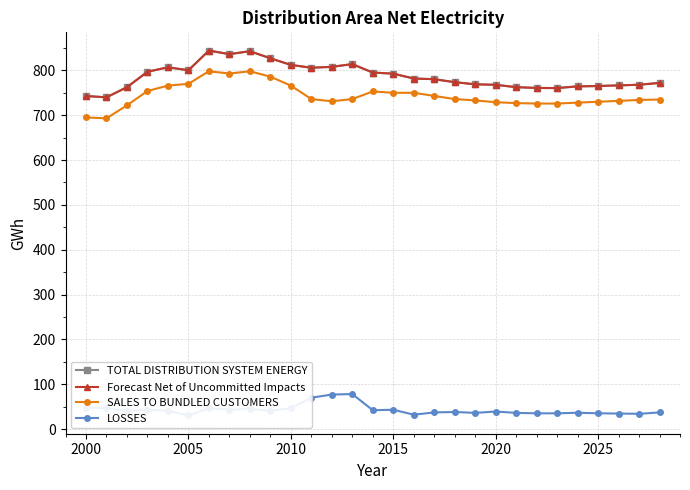

What is the difference between the maximum and minimum values in the LOSSES series?

47.8